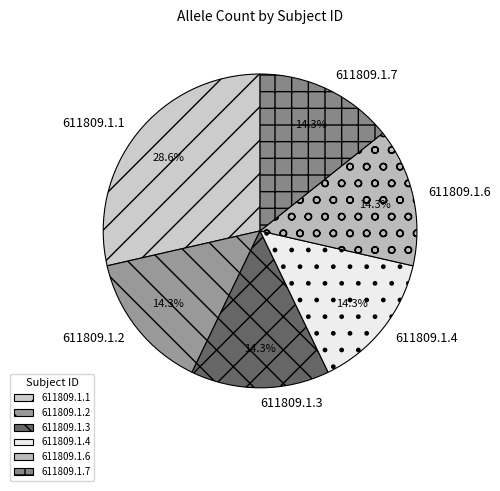

Do 611809.1.7 and 611809.1.6 together represent more than half of the pie?

No